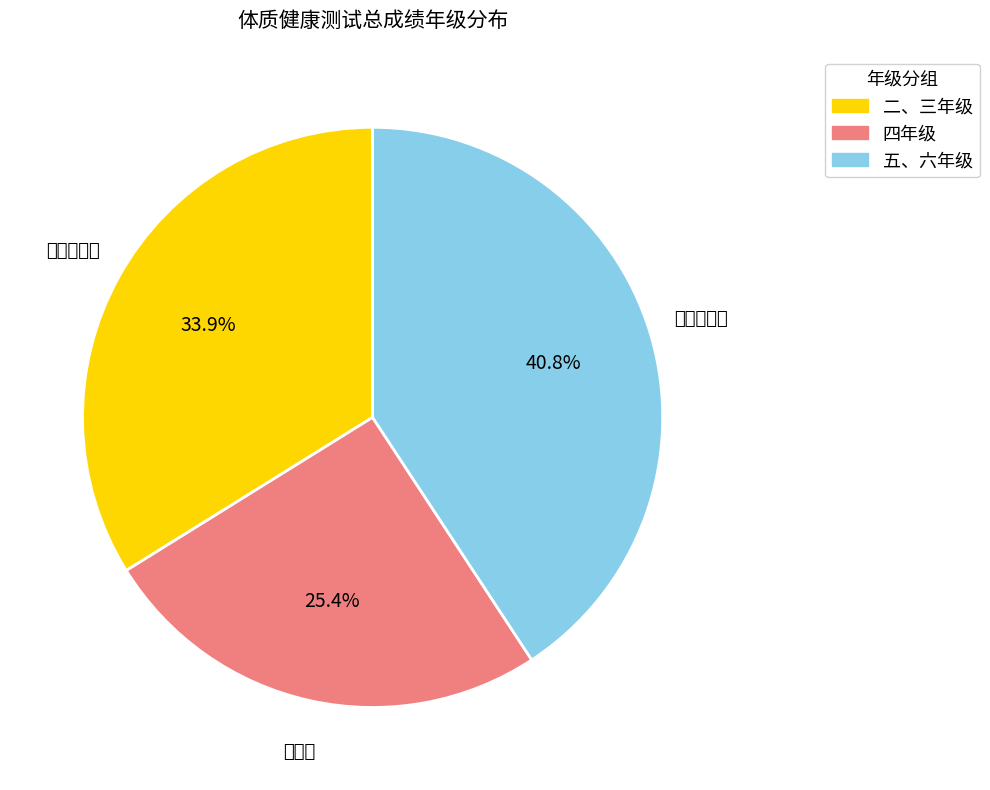

To the nearest percent, what is the difference between the largest and smallest slice percentages?

15%